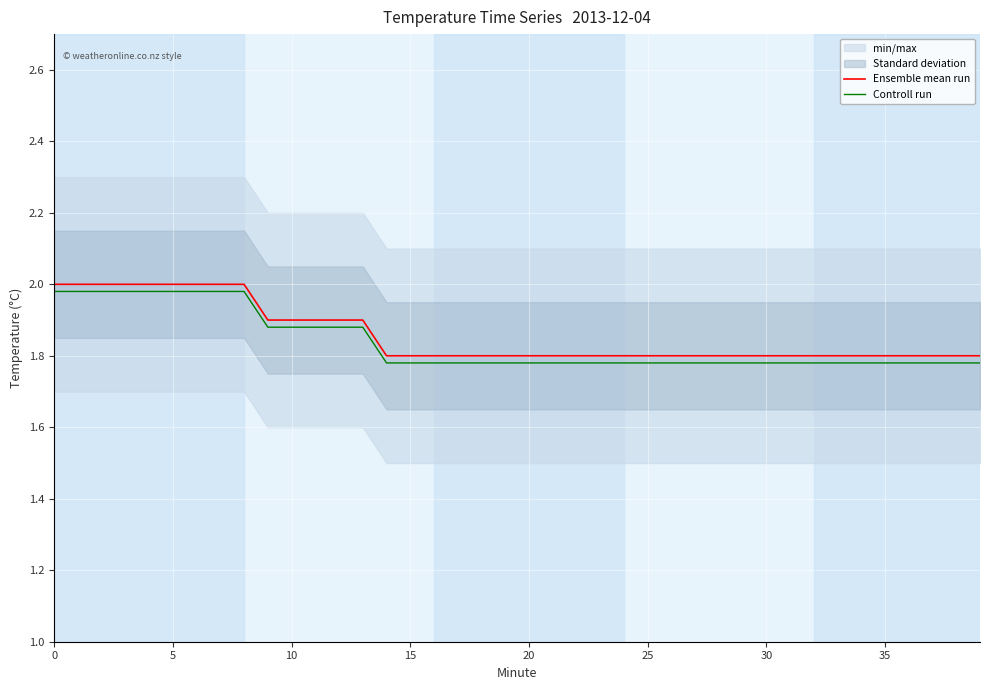

Does the chart display data point markers on the line(s)?

No